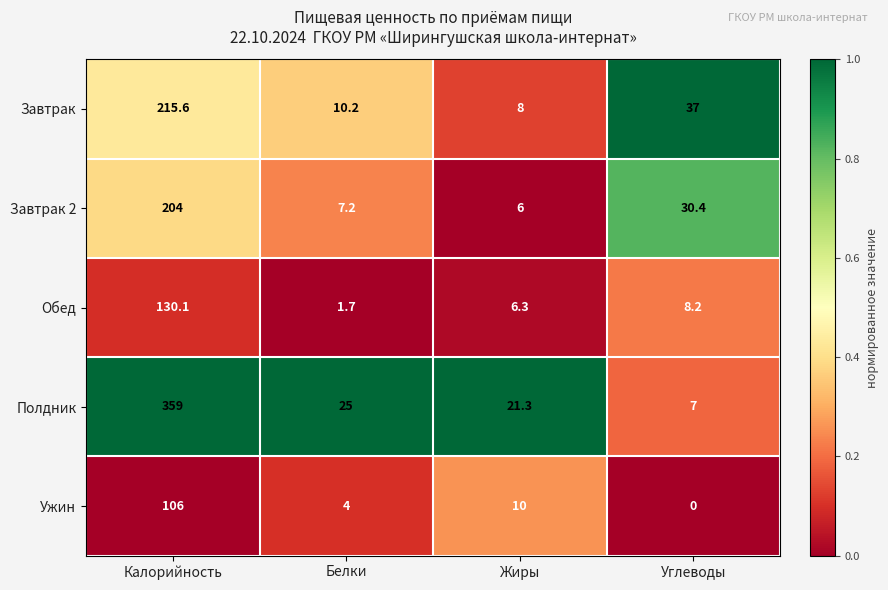

Reading left to right, list all the values displayed in this chart.

Завтрак: Калорийность=215.6	Белки=10.2	Жиры=8.0	Углеводы=37.0
Завтрак 2: Калорийность=204.0	Белки=7.2	Жиры=6.0	Углеводы=30.4
Обед: Калорийность=130.1	Белки=1.7	Жиры=6.3	Углеводы=8.2
Полдник: Калорийность=359.0	Белки=25.0	Жиры=21.3	Углеводы=7.0
Ужин: Калорийность=106.0	Белки=4.0	Жиры=10.0	Углеводы=0.0